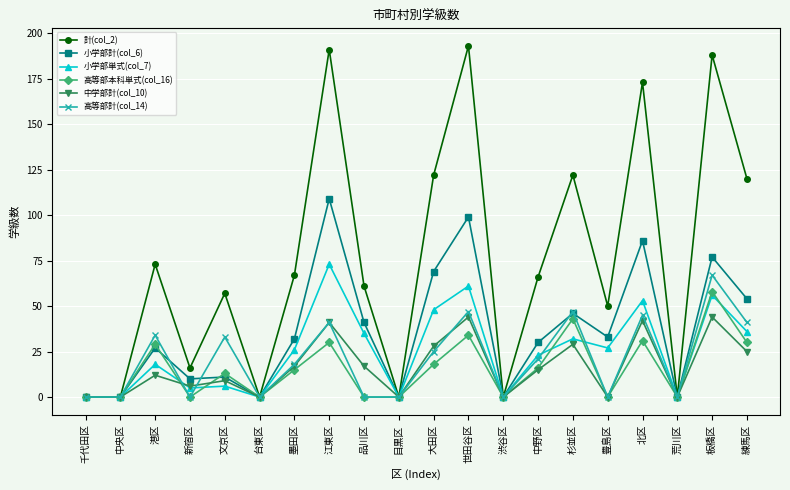

What is the difference between the highest and lowest values at 大田区?

104